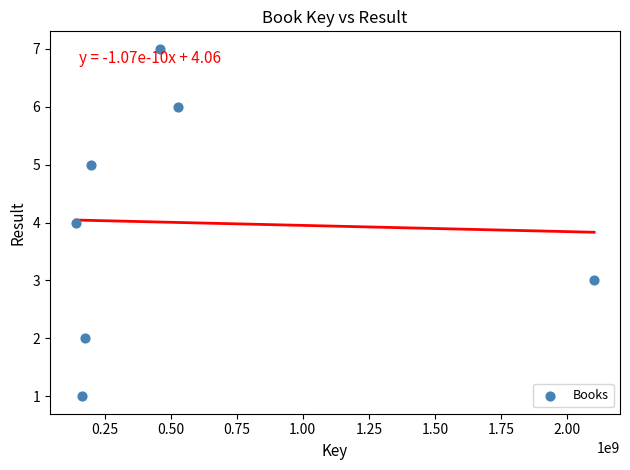

What is the average X value?

538638567